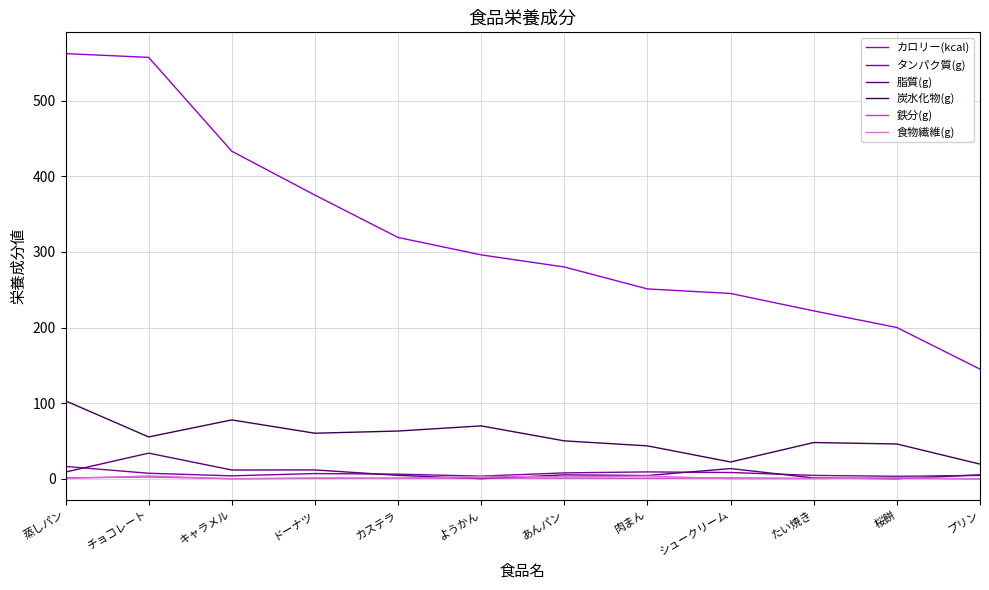

True or false: 脂質(g) and カロリー(kcal) cross at least once.

False